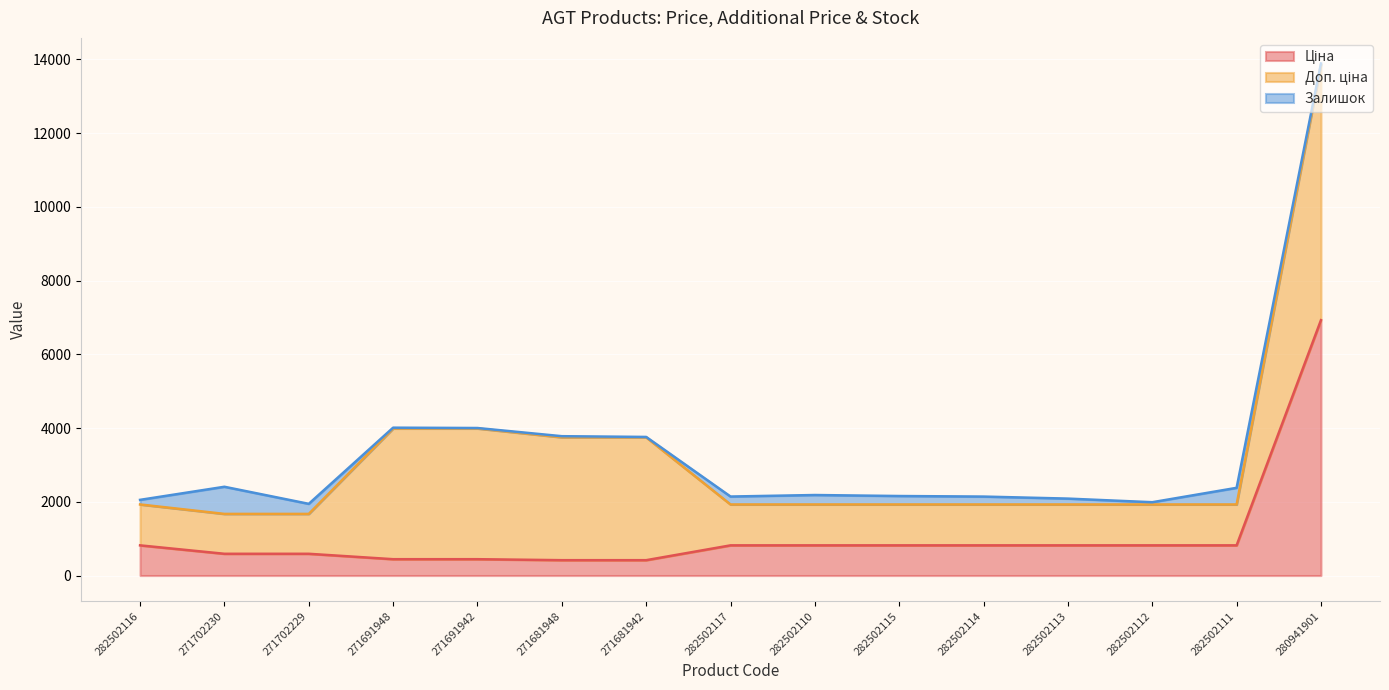

What is the value of the Залишок point at the 11th from the left?

214.0